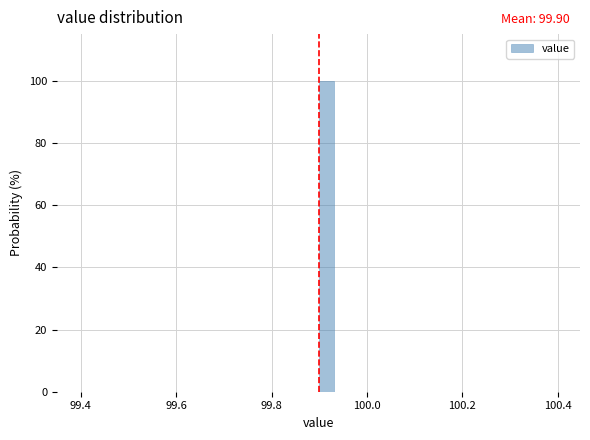

Read against the x-axis, roughly where is the centre of the tallest bar?

99.92